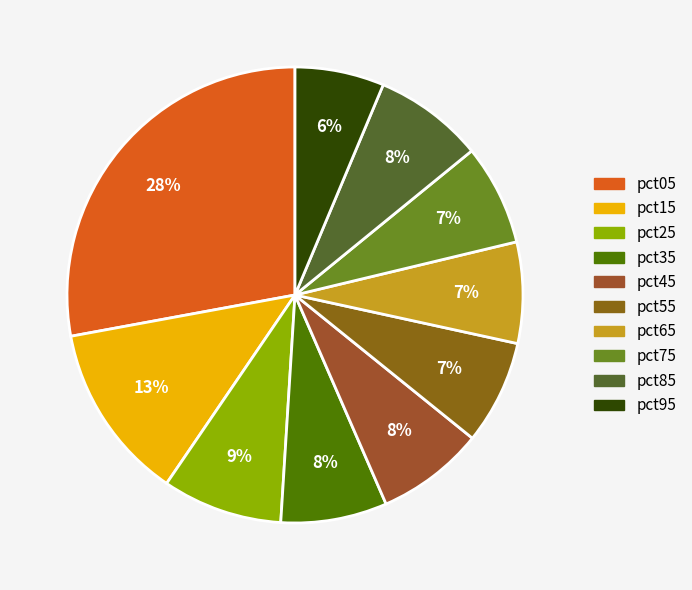

True or false: pct25 accounts for 9% of the total.

True